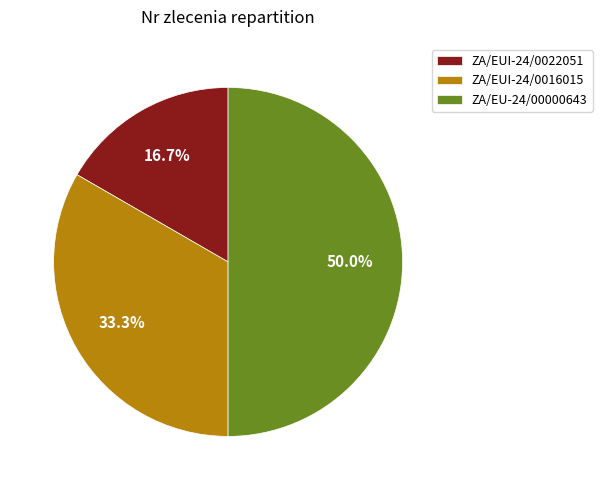

To the nearest percent, what percentage of the pie is ZA/EU-24/00000643?

50%